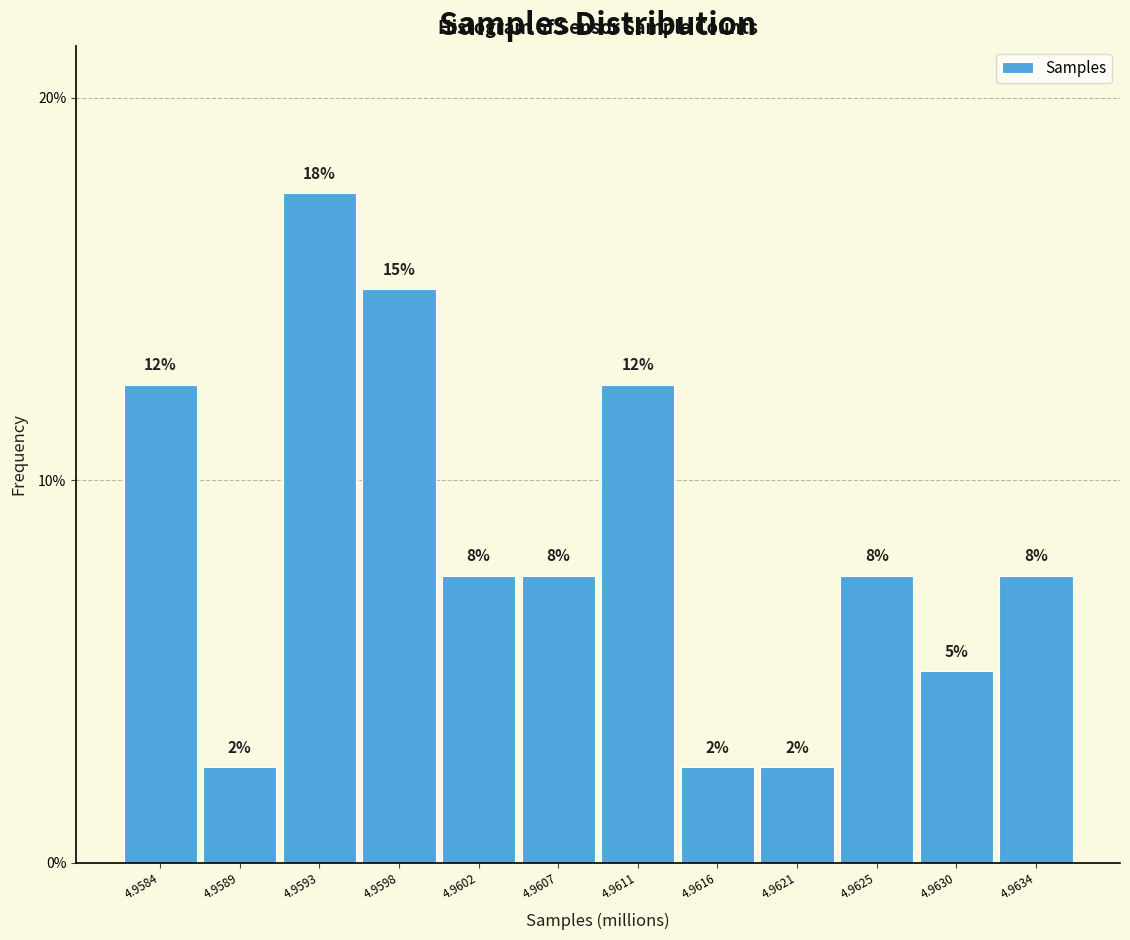

Does the chart contain any negative values?

No